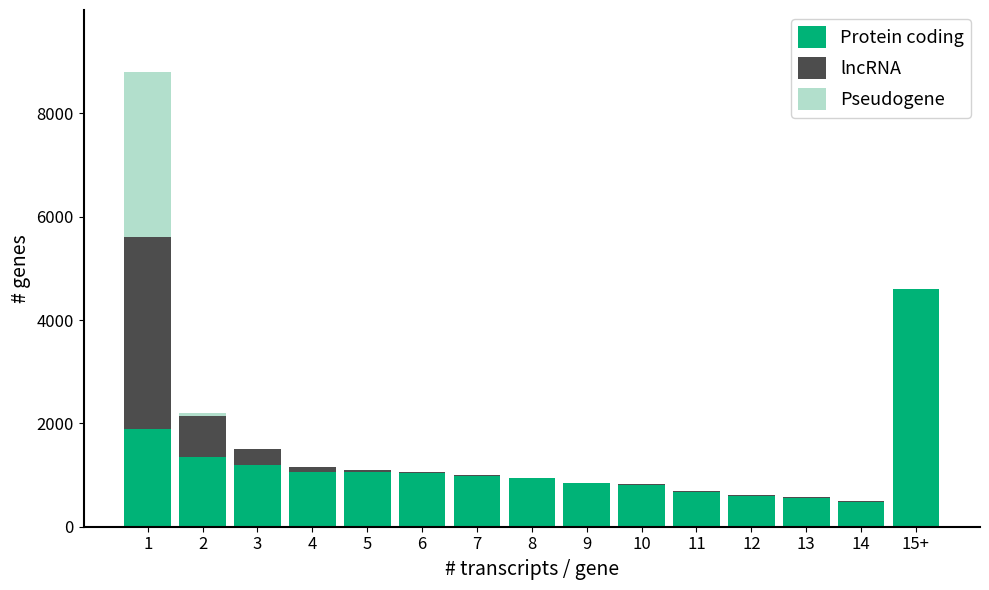

The value of Protein coding at 9 is 840. True or false?

True